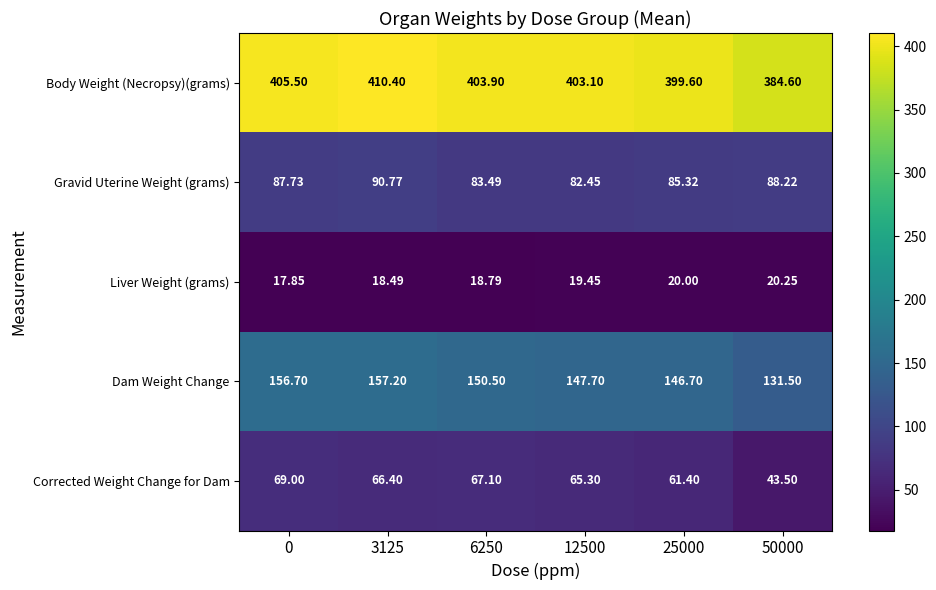

Which series has the widest spread of values?

Body Weight (Necropsy)(grams)